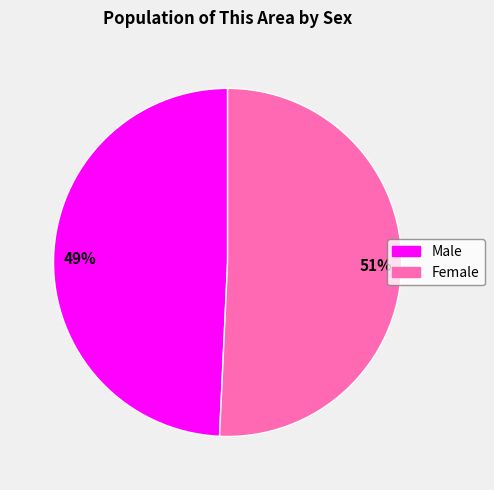

The Female slice represents 51% of the pie. True or false?

True